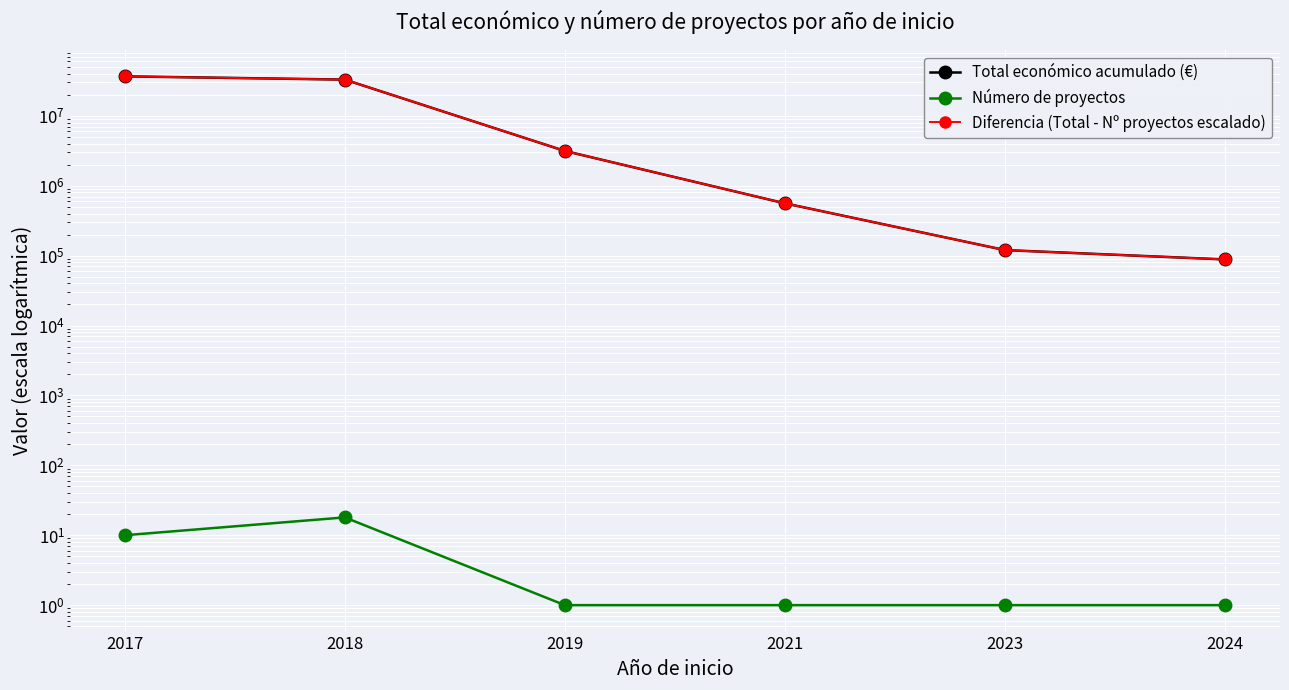

Reading left to right, list all the values displayed in this chart.

Total económico acumulado (€): 2017=36662494	2018=32960986	2019=3142086	2021=559562	2023=120000	2024=88160
Número de proyectos: 2017=10	2018=18	2019=1	2021=1	2023=1	2024=1
Diferencia (Total - Nº proyectos escalado): 2017=36662484	2018=32960968	2019=3142085	2021=559561	2023=119999	2024=88159